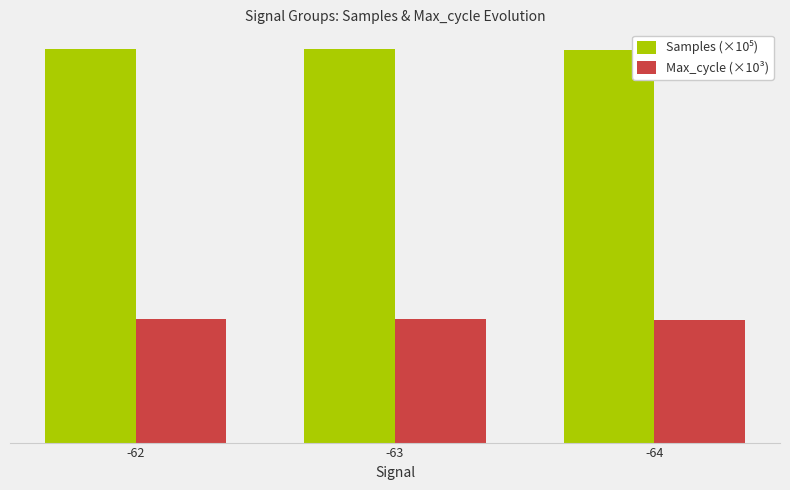

Read the Samples (×10⁵) value at -64.

63.5